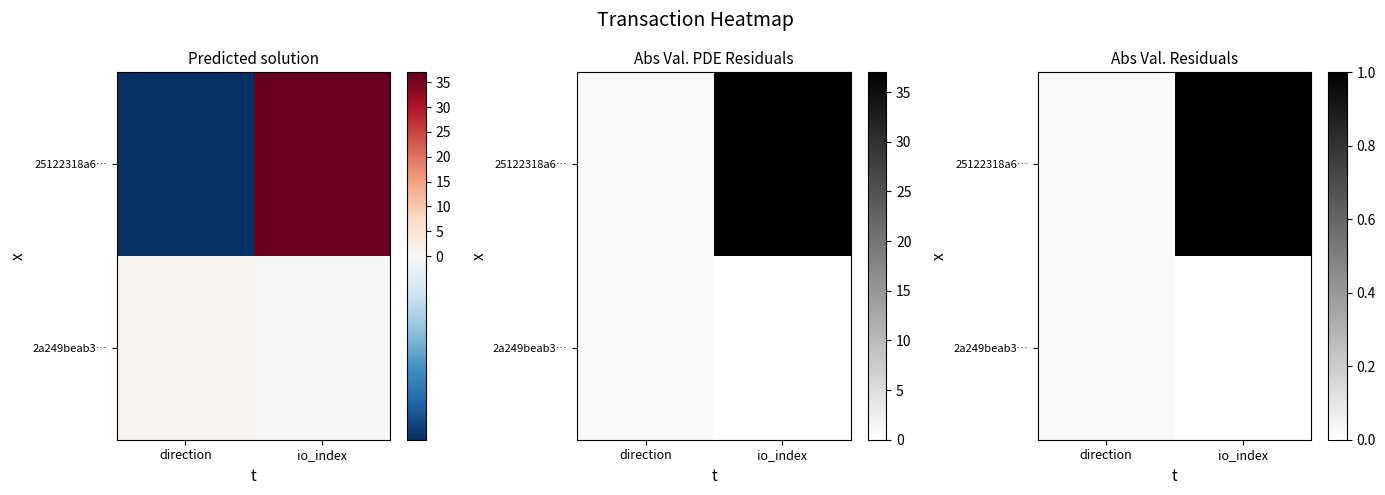

Where is 2a249beab3… nearest to the value 0?

io_index